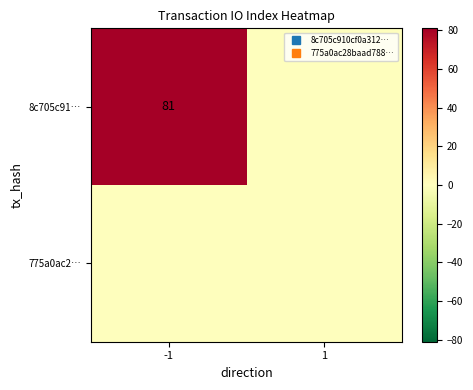

Is the value of 8c705c91… at 1 greater than the value of 775a0ac2… at 1?

No